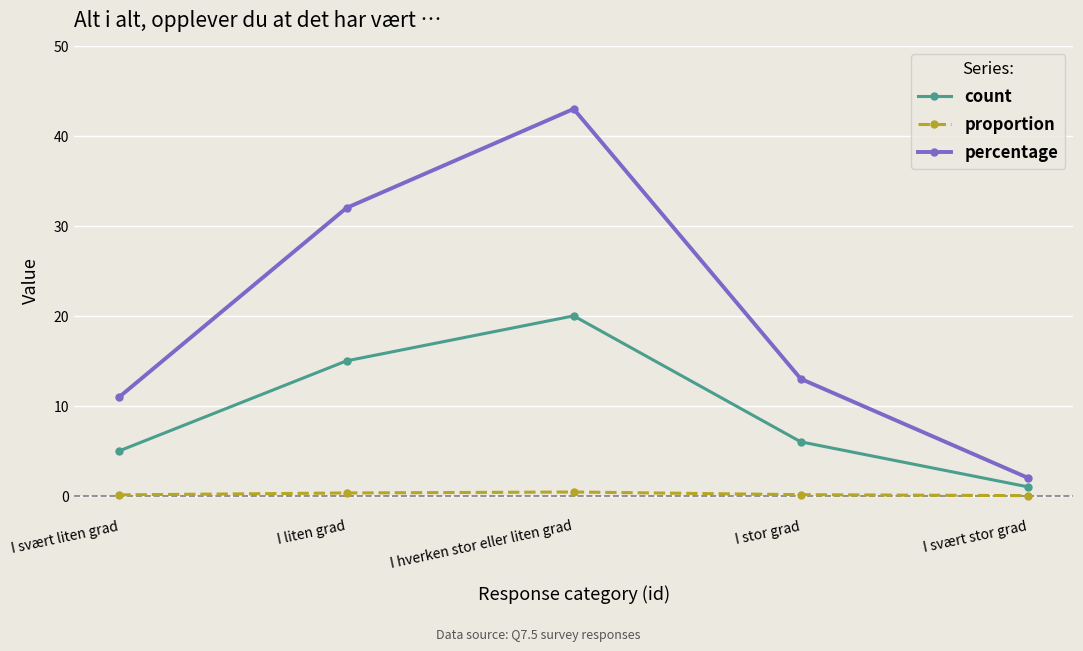

What is the average value of the proportion series?

0.2